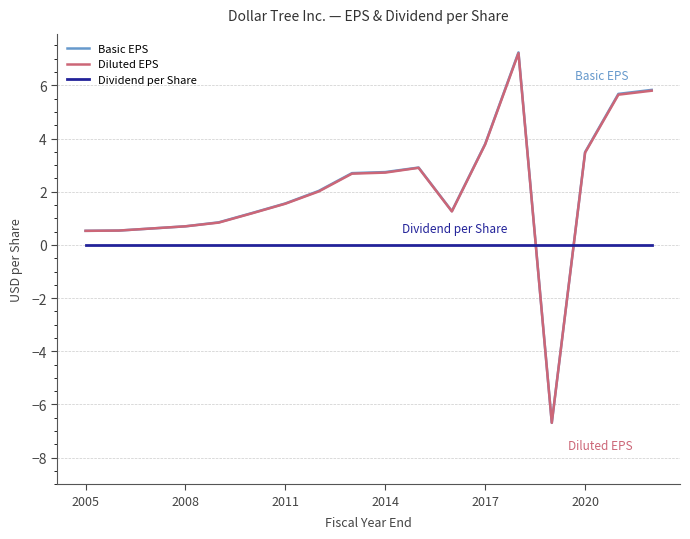

Is this an area chart (filled region under the line)?

No